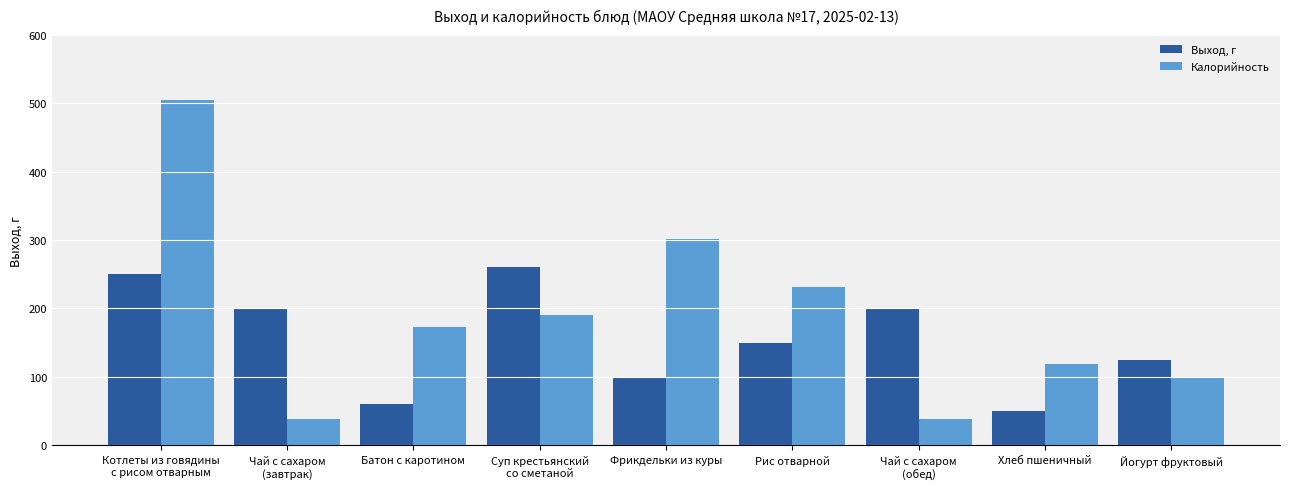

Is it true that Выход, г equals 97 at Батон с каротином?

False